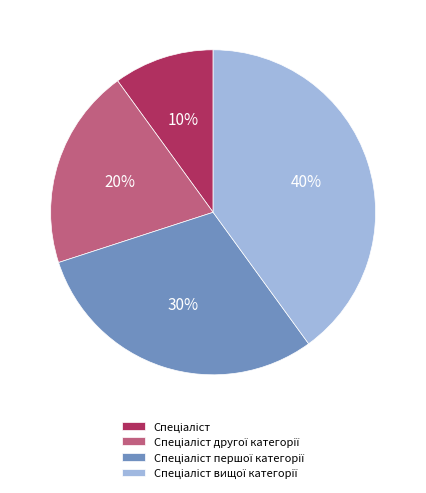

Is there any slice that represents more than half of the pie?

No